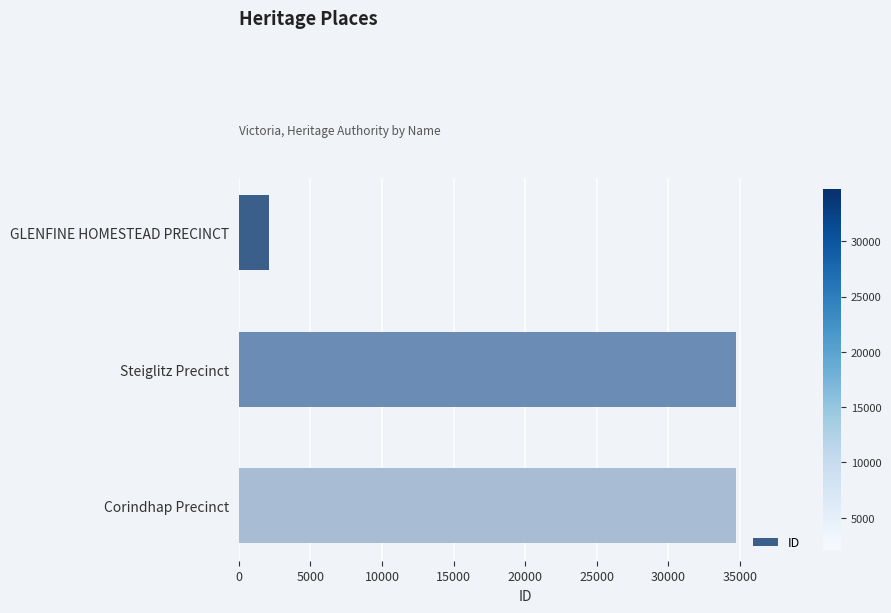

Where is the data nearest to the value 18419?

Steiglitz Precinct